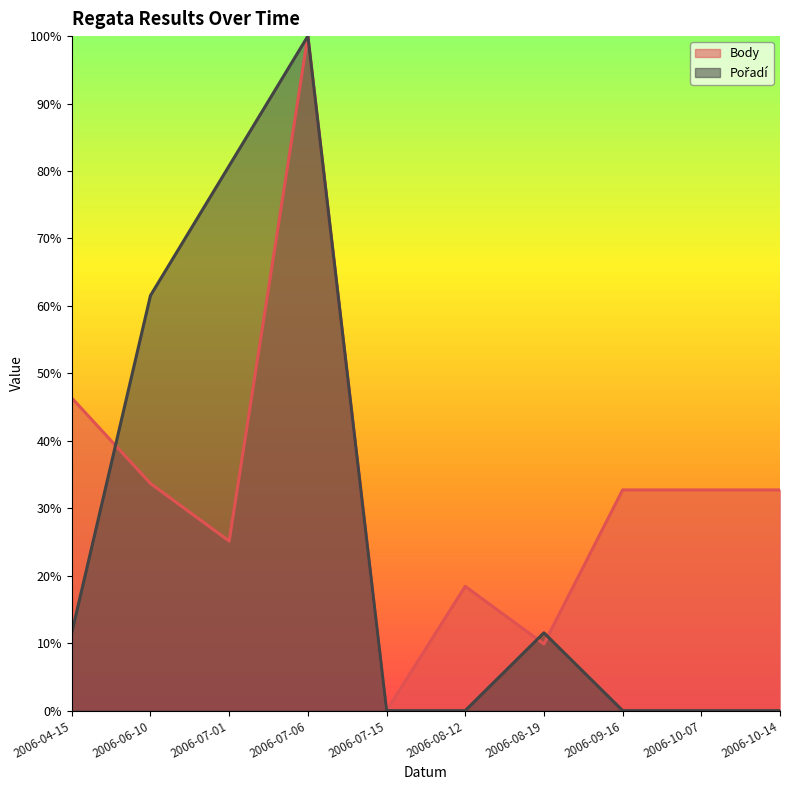

At how many categories does at least one series exceed 0?

9